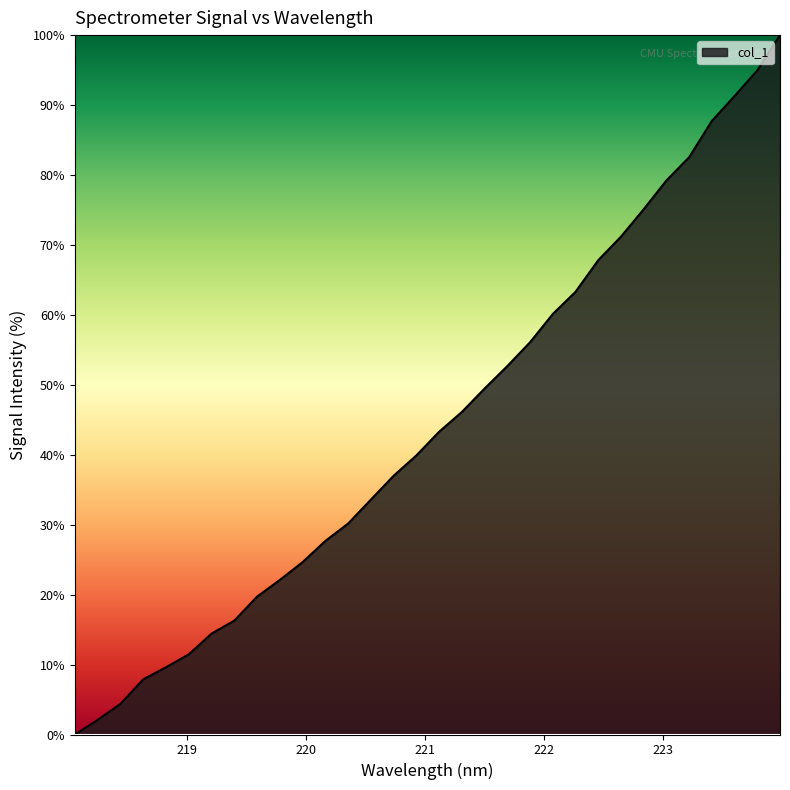

What is the difference between the maximum and minimum values?

100.0